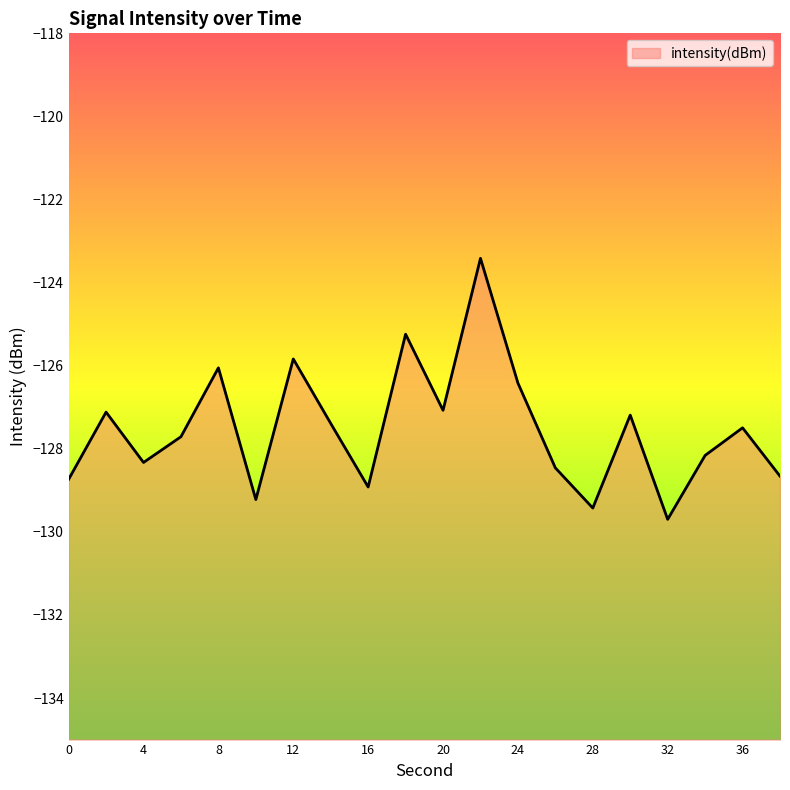

Where is the first local maximum?

2